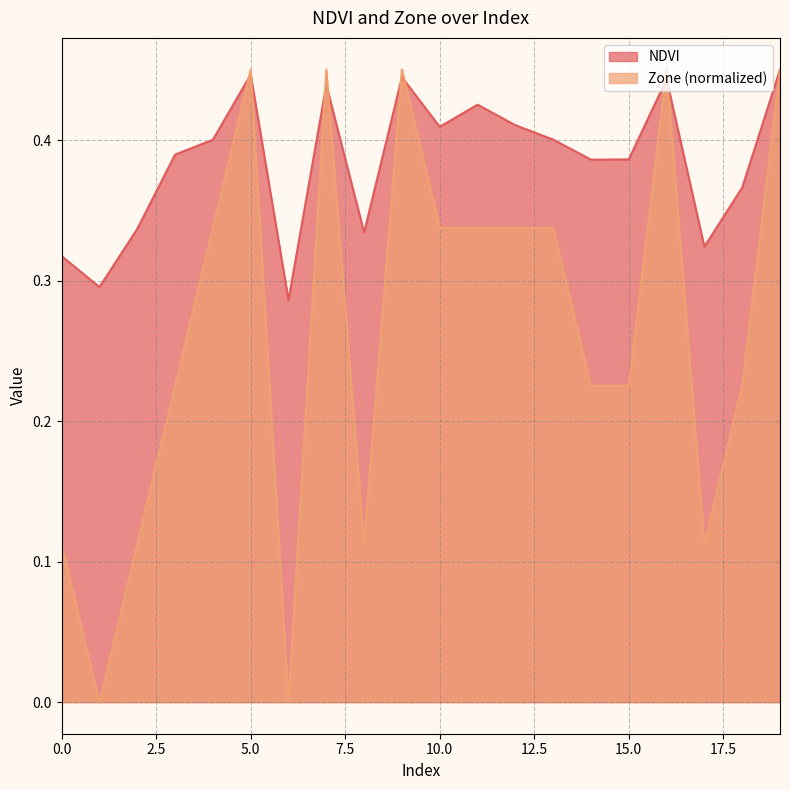

Which series has the largest range (max minus min)?

Zone (normalized)